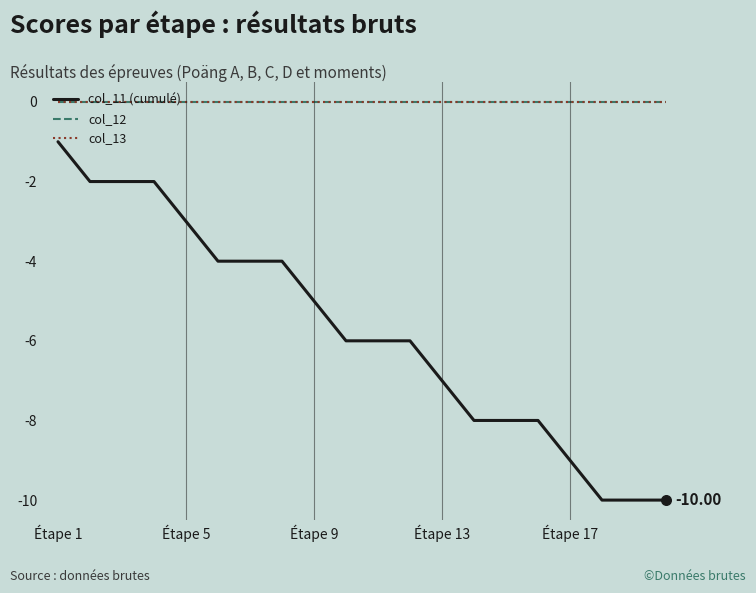

At which category is the sum across all series the highest?

Étape 1